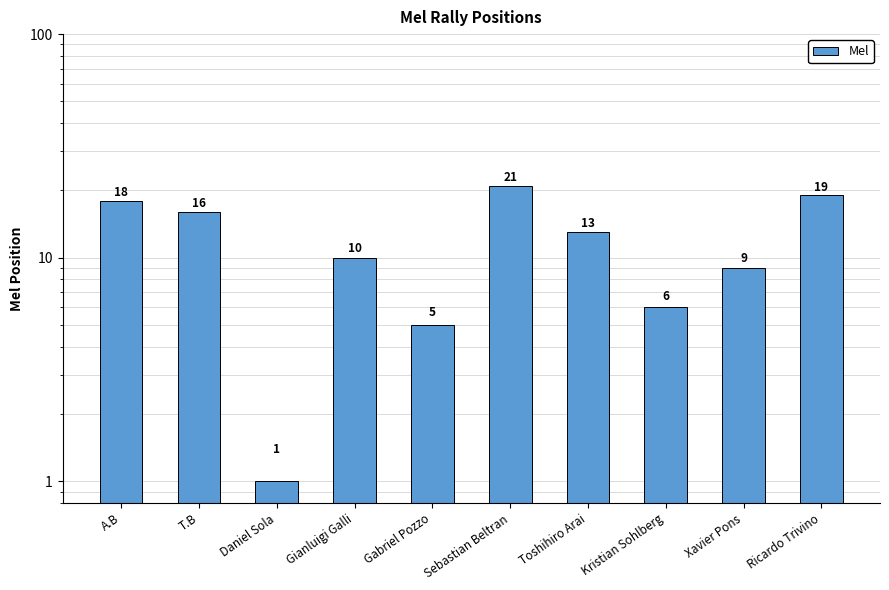

Which has a higher value, Sebastian Beltran or Gabriel Pozzo?

Sebastian Beltran